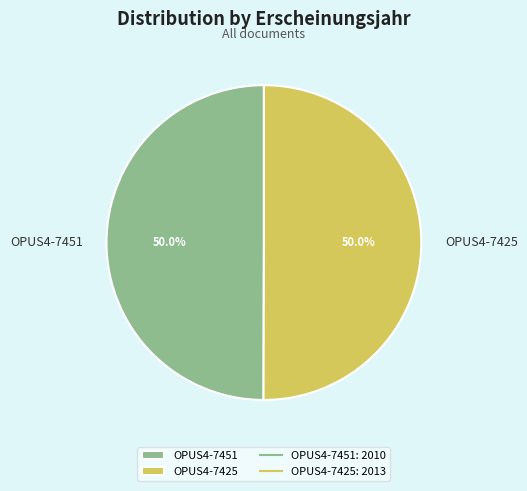

How much of the chart is everything except OPUS4-7425?

50.0%